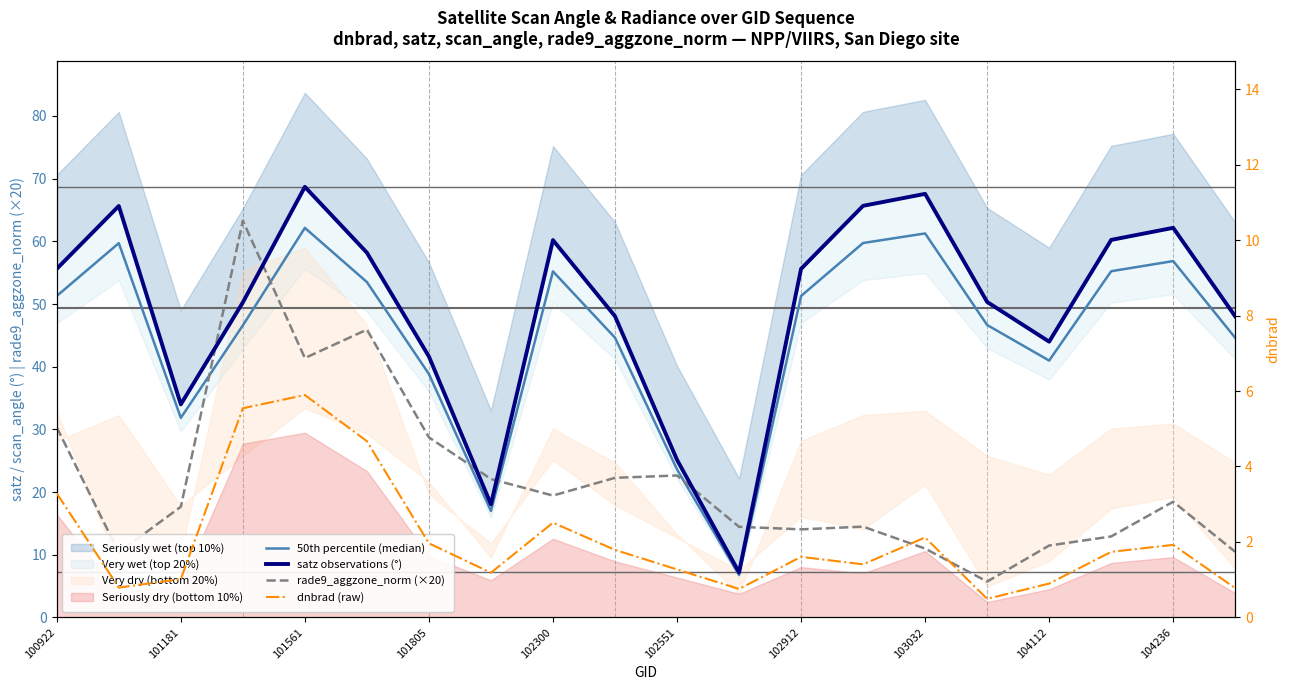

What is the difference between the maximum and minimum values in the satz observations (°) series?

61.5